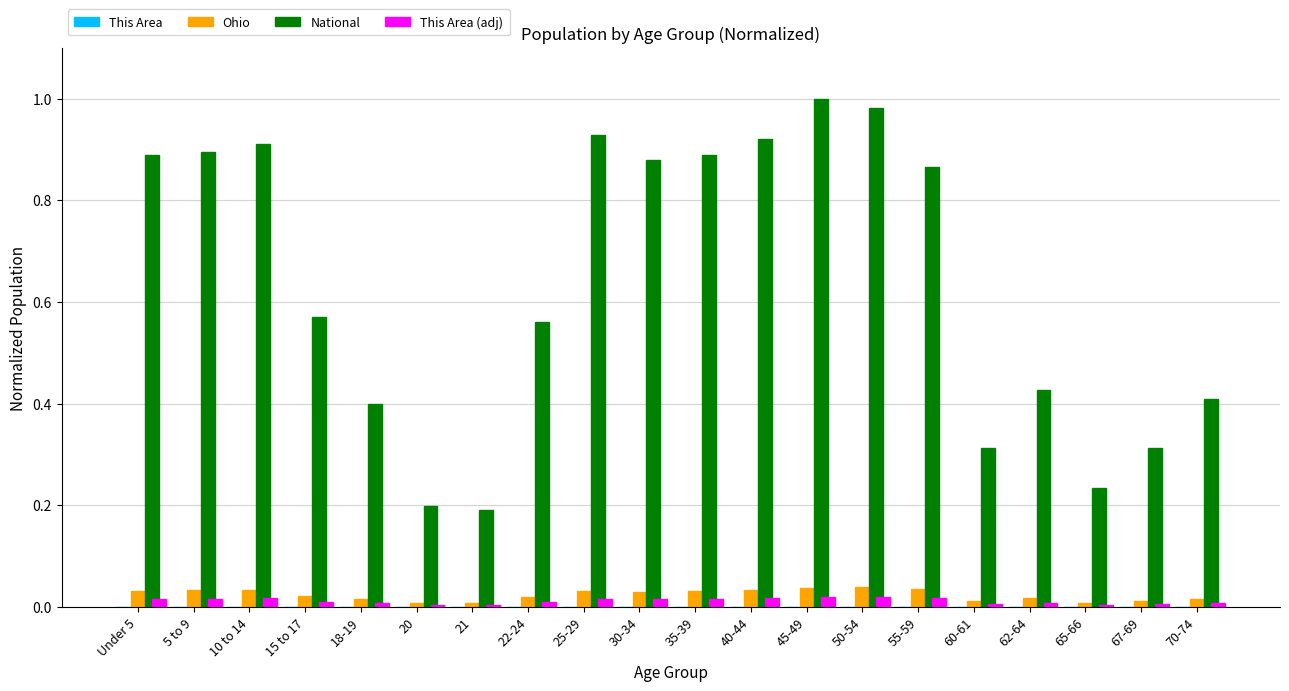

Which series has the largest total across all categories?

National